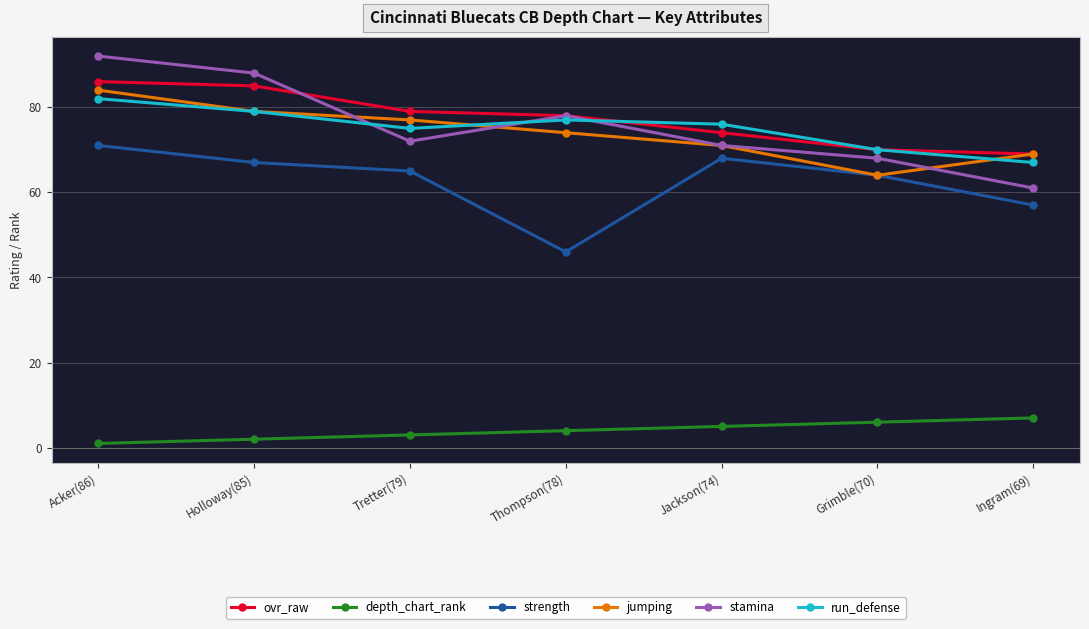

Between Holloway(85) and Thompson(78), which series saw the biggest shift?

strength